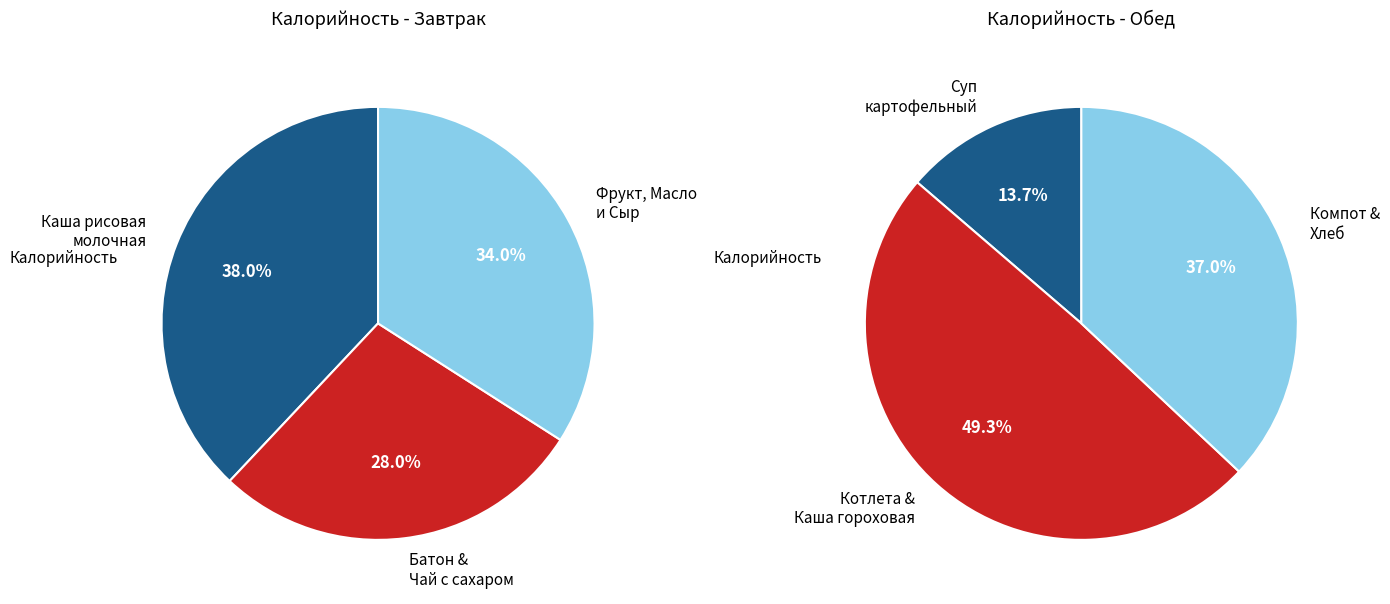

Which series has the widest spread of values?

Обед